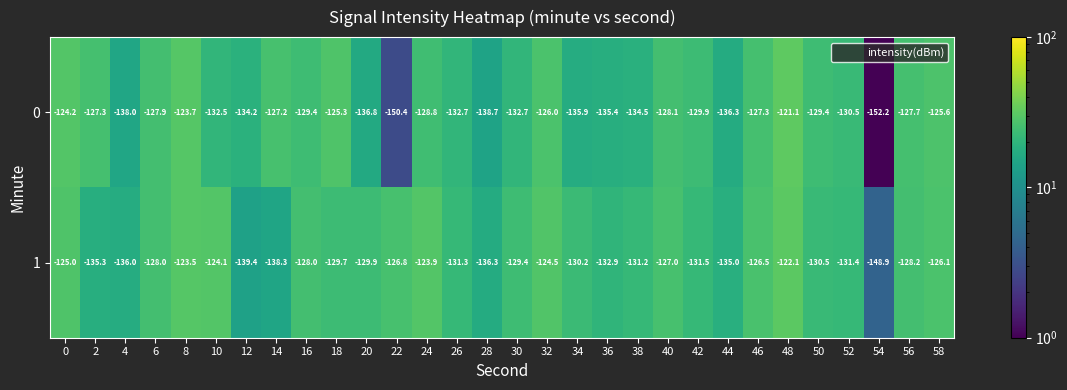

How many data points does each series have?

30